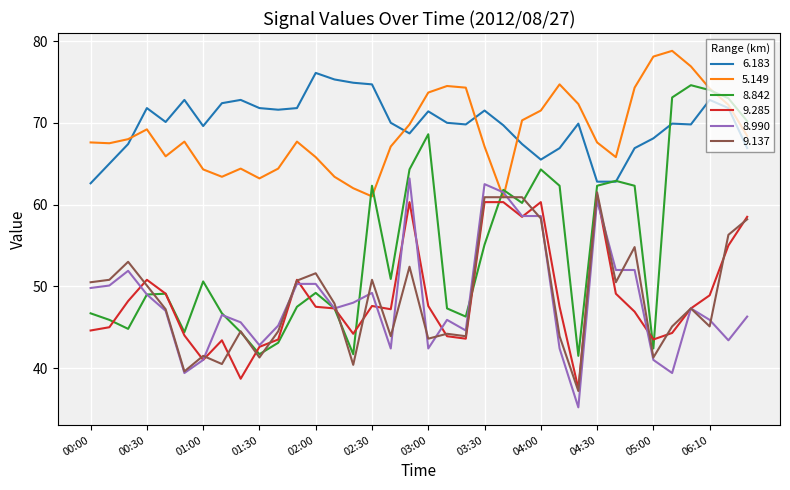

What is the highest value of the 6.183 series?

76.1